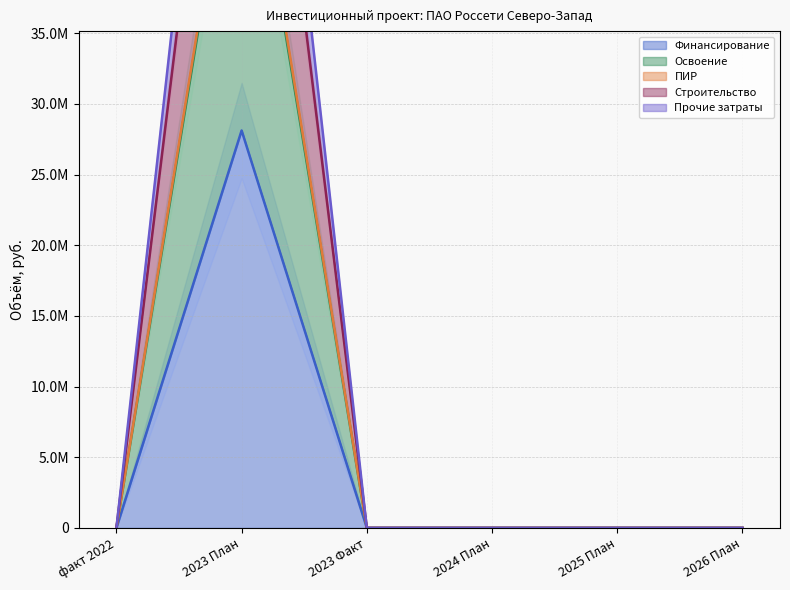

Which has a higher value, факт 2022 or 2023 План?

2023 План